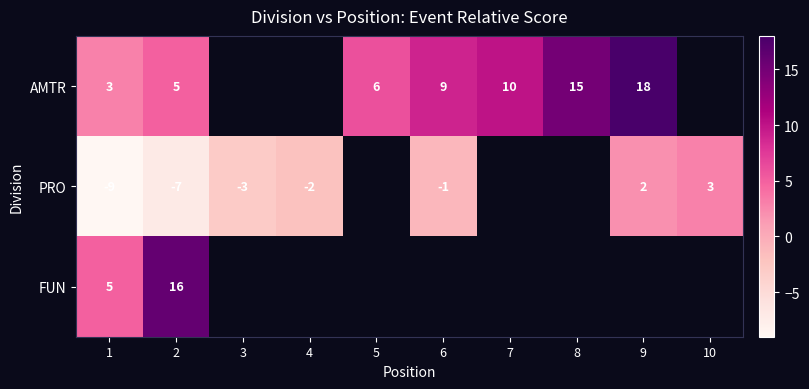

At how many categories does at least one series exceed -2?

8